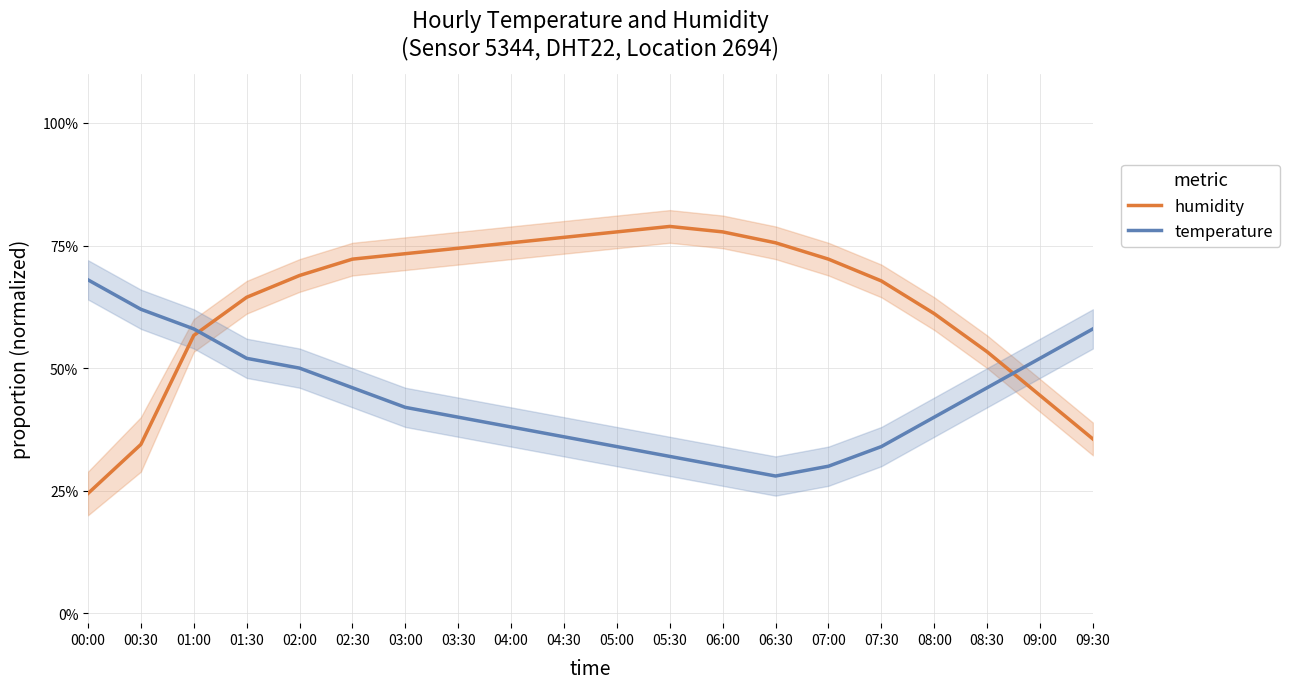

At 03:00, list the series in order from smallest to largest.

temperature, humidity